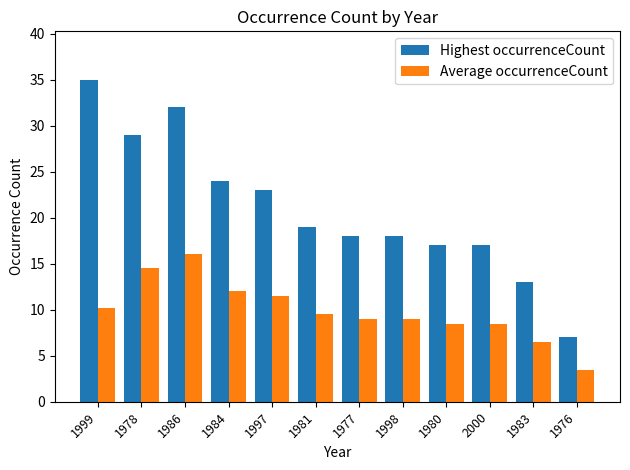

What position from the right is 1978?

11